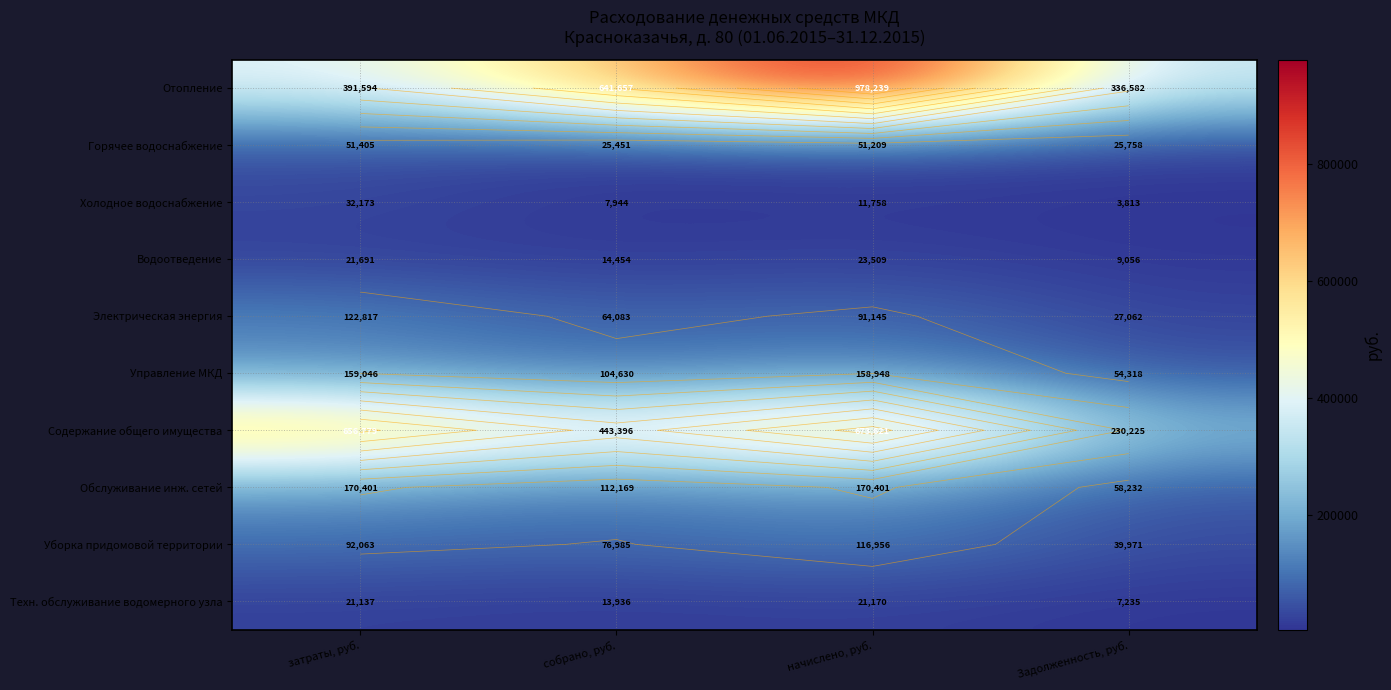

What value does the Холодное водоснабжение series have at затраты, руб.?

32173.2